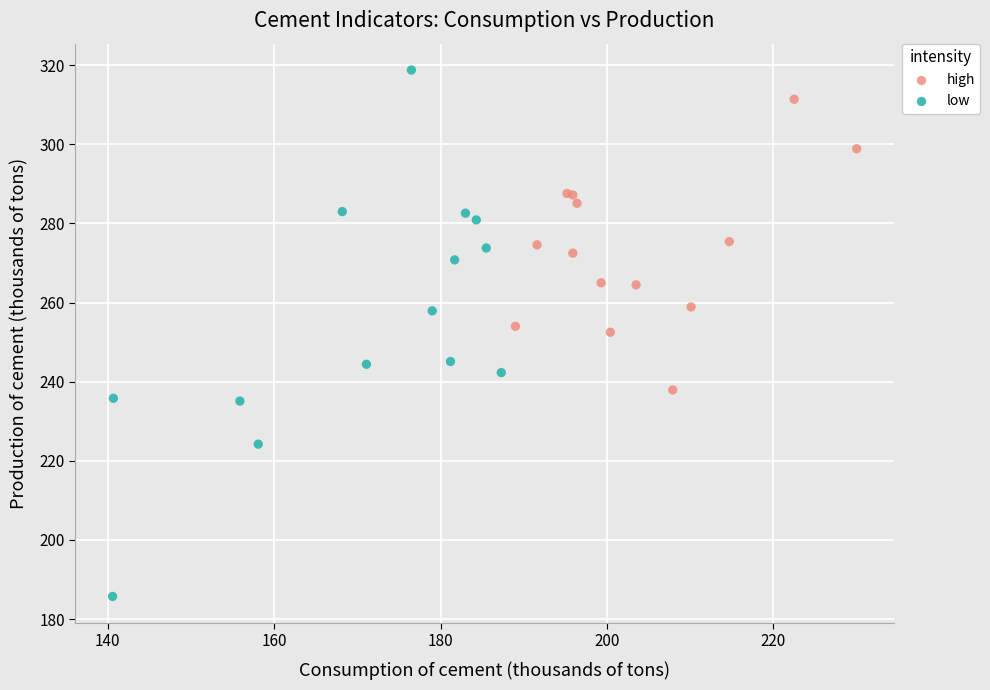

Which series has the widest spread of Y values?

low